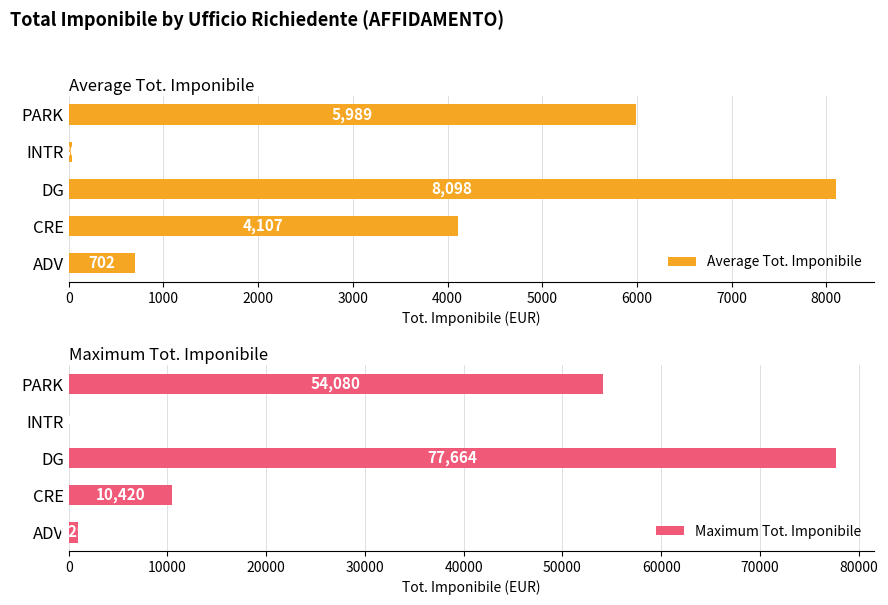

Which series has the largest range (max minus min)?

Maximum Tot. Imponibile